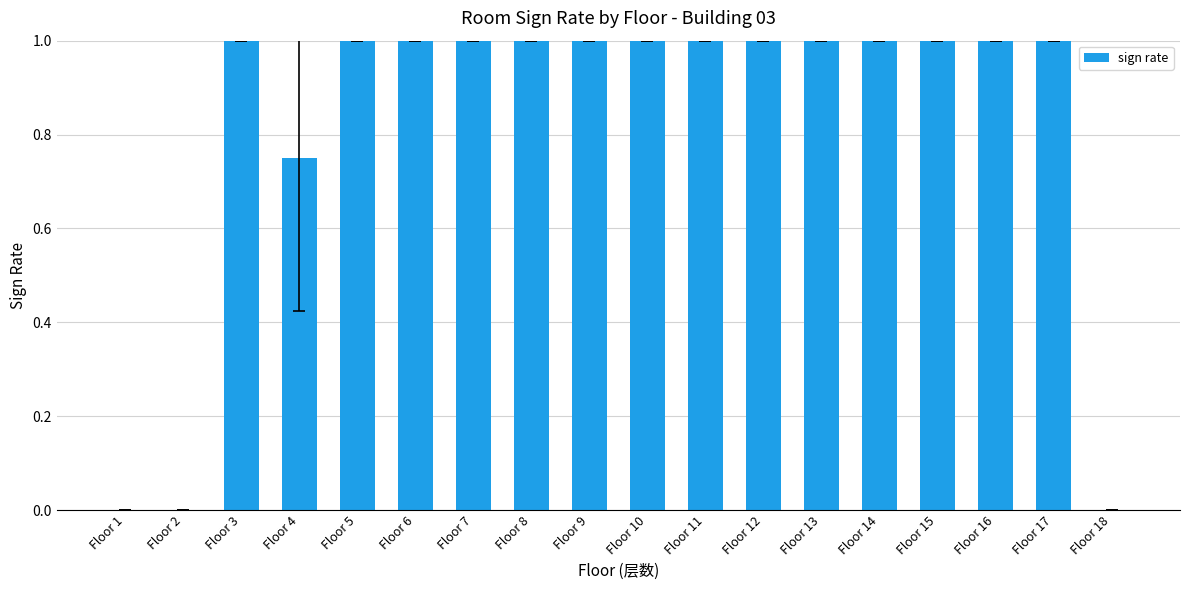

What value does the data have at Floor 14?

1.0